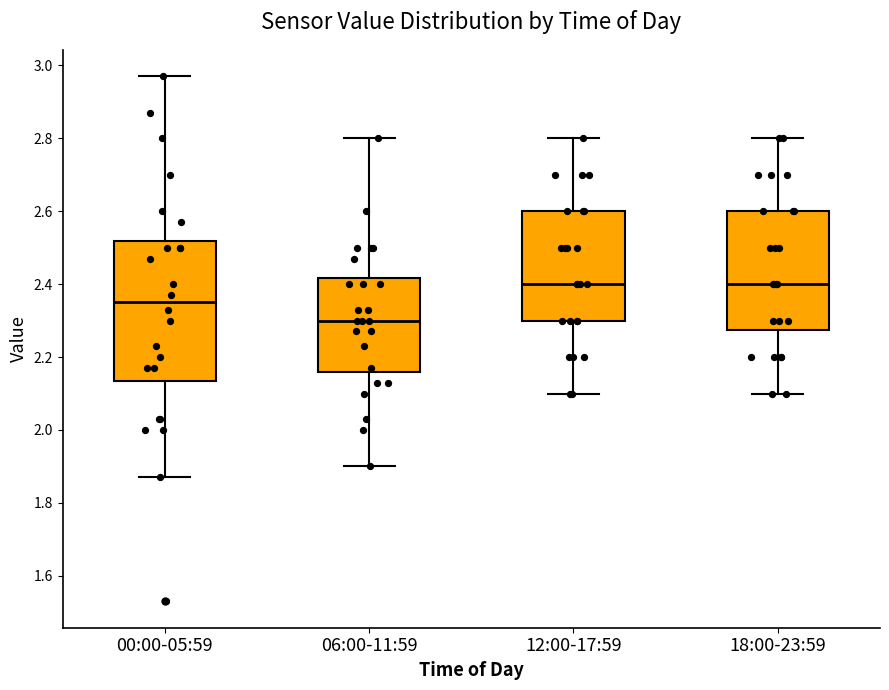

Which box has the lowest median line?

06:00-11:59